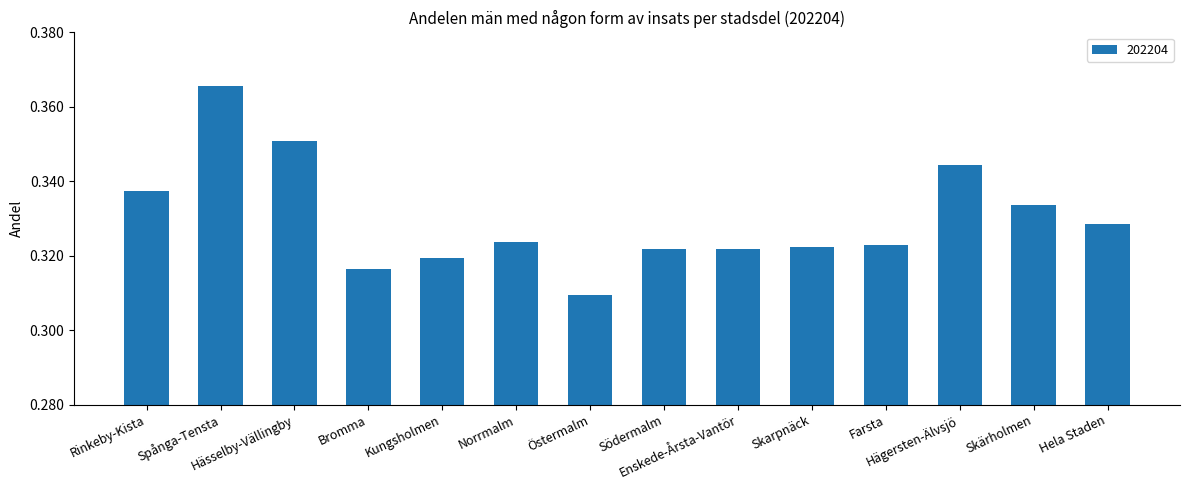

What is the sum of all values?

4.6